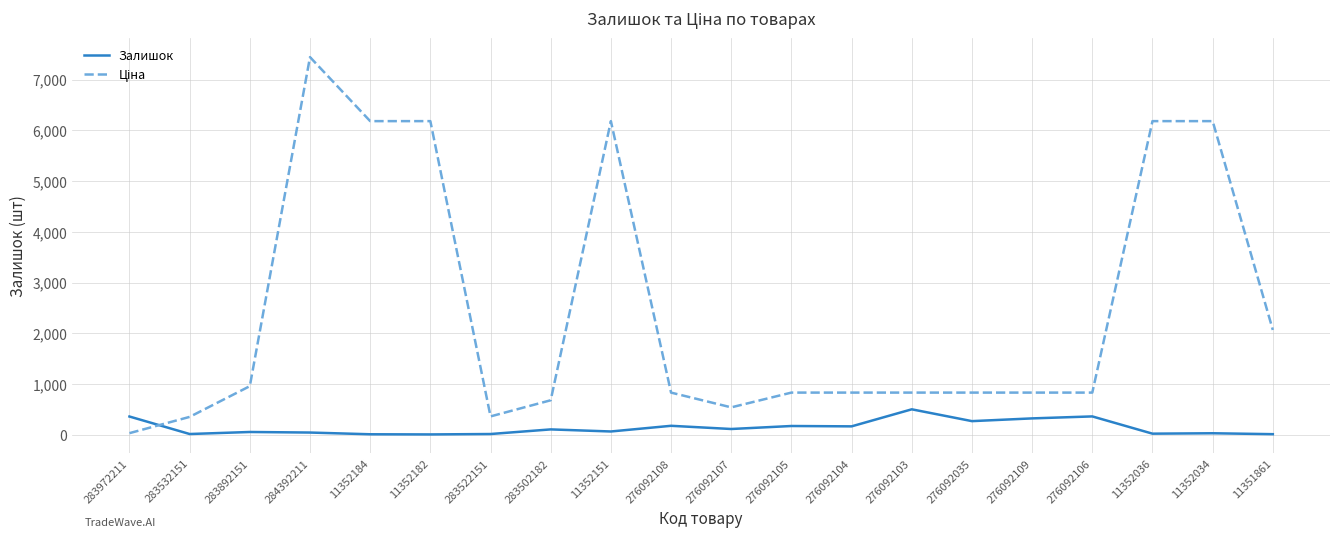

At which category is the sum across all series the highest?

284392211